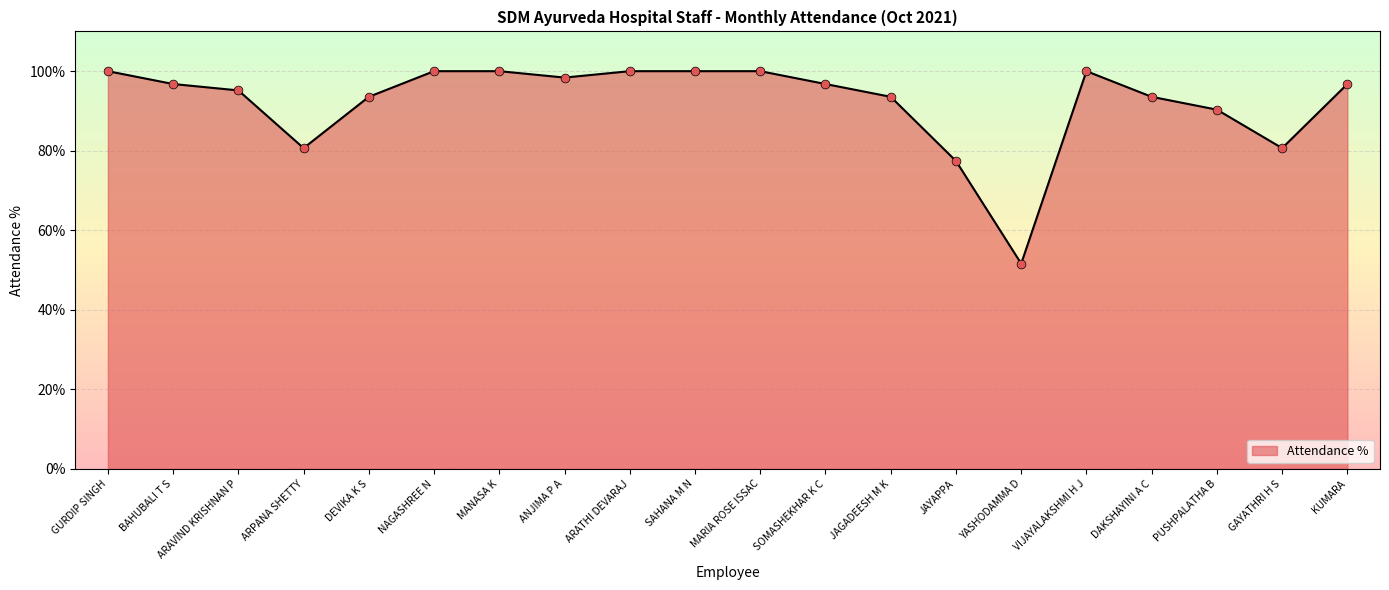

Approximately how many times larger is the value at MANASA K compared to GURDIP SINGH?

1.0